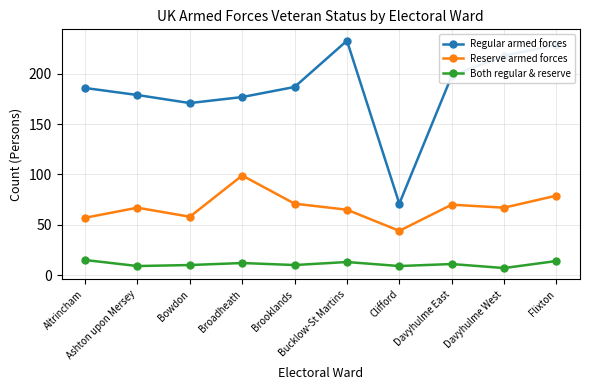

What is the label of the 8th point from the right?

Bowdon